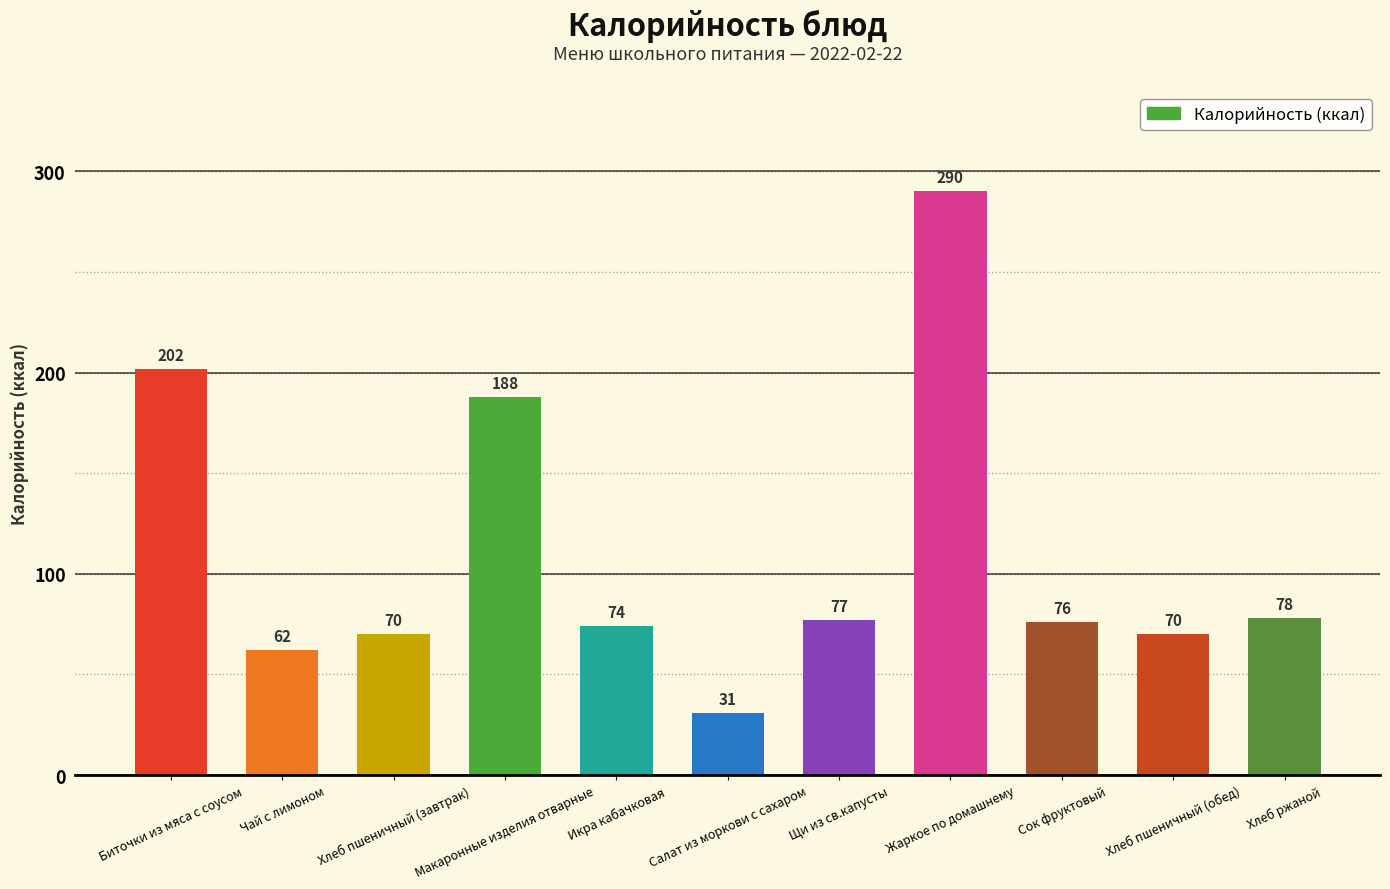

What is the label of the 10th bar from the right?

Чай с лимоном